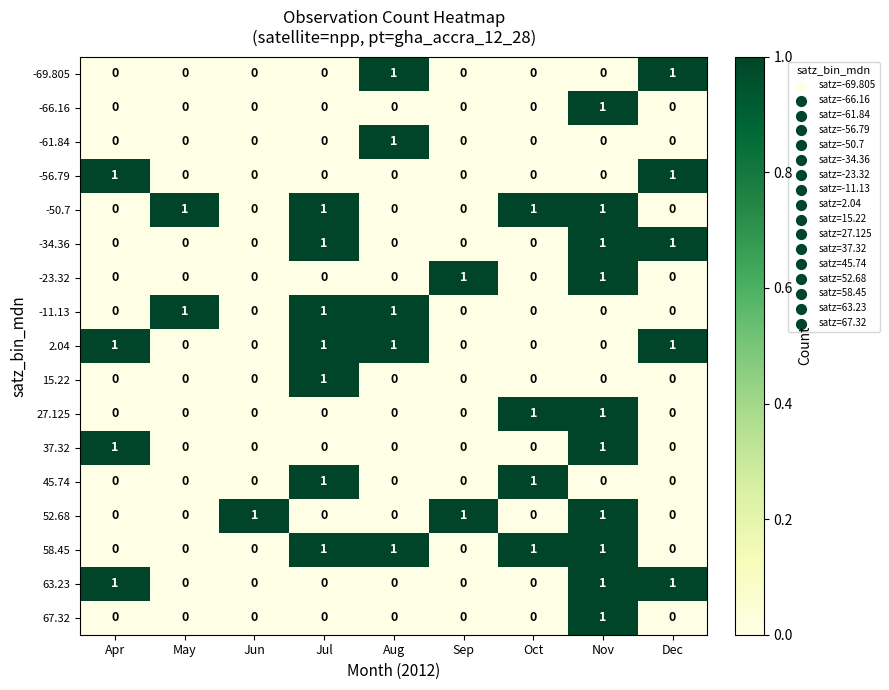

At how many categories does at least one series exceed 0?

9